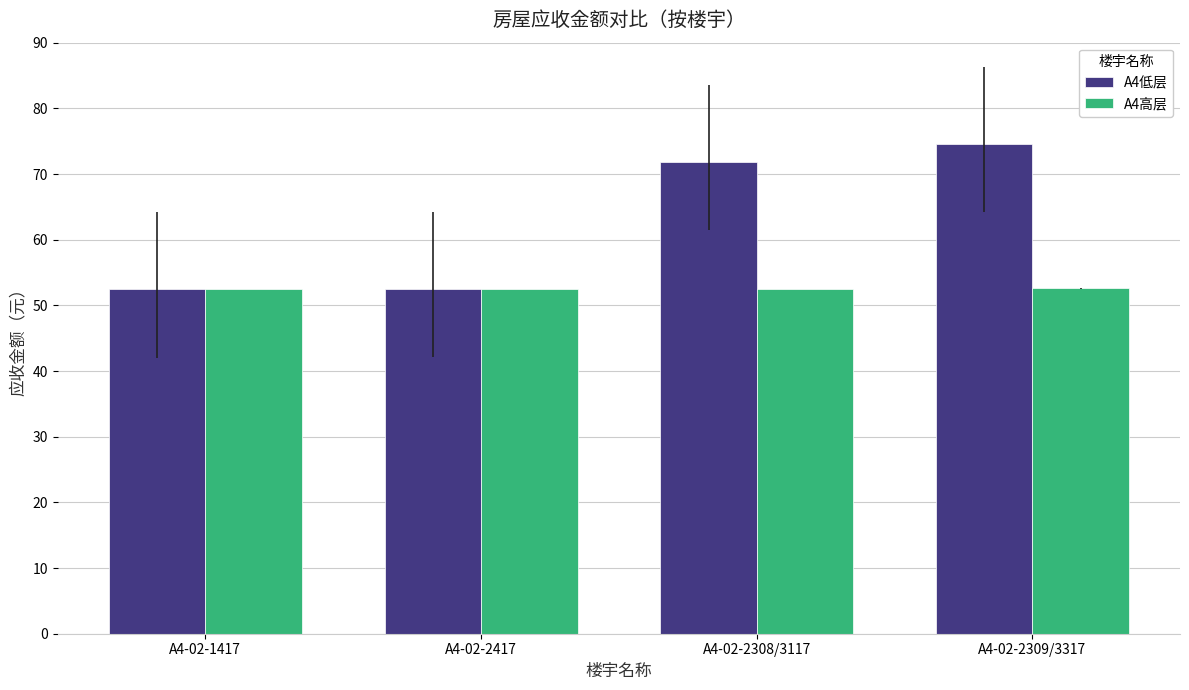

What value does the A4低层 series have at A4-02-2308/3117?

71.8